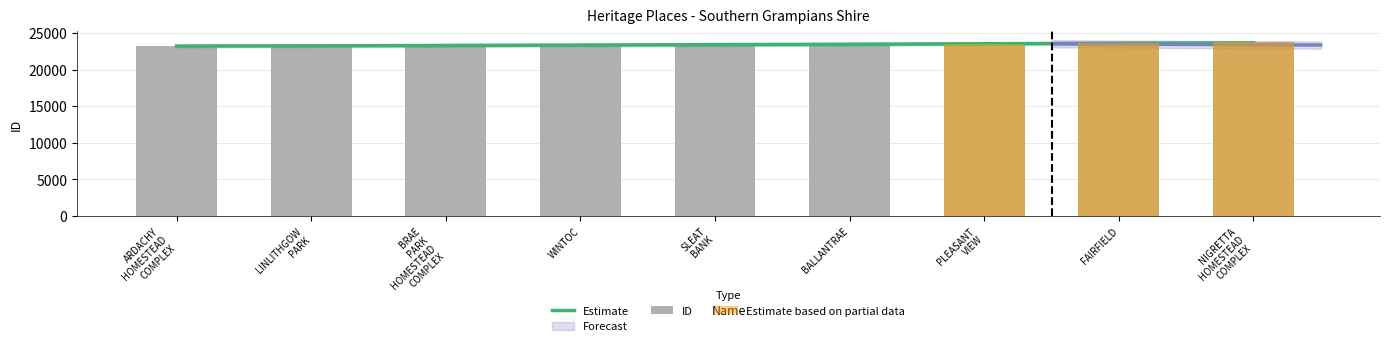

What is the ratio of the value at LINLITHGOW PARK to the value at FAIRFIELD?

1.0